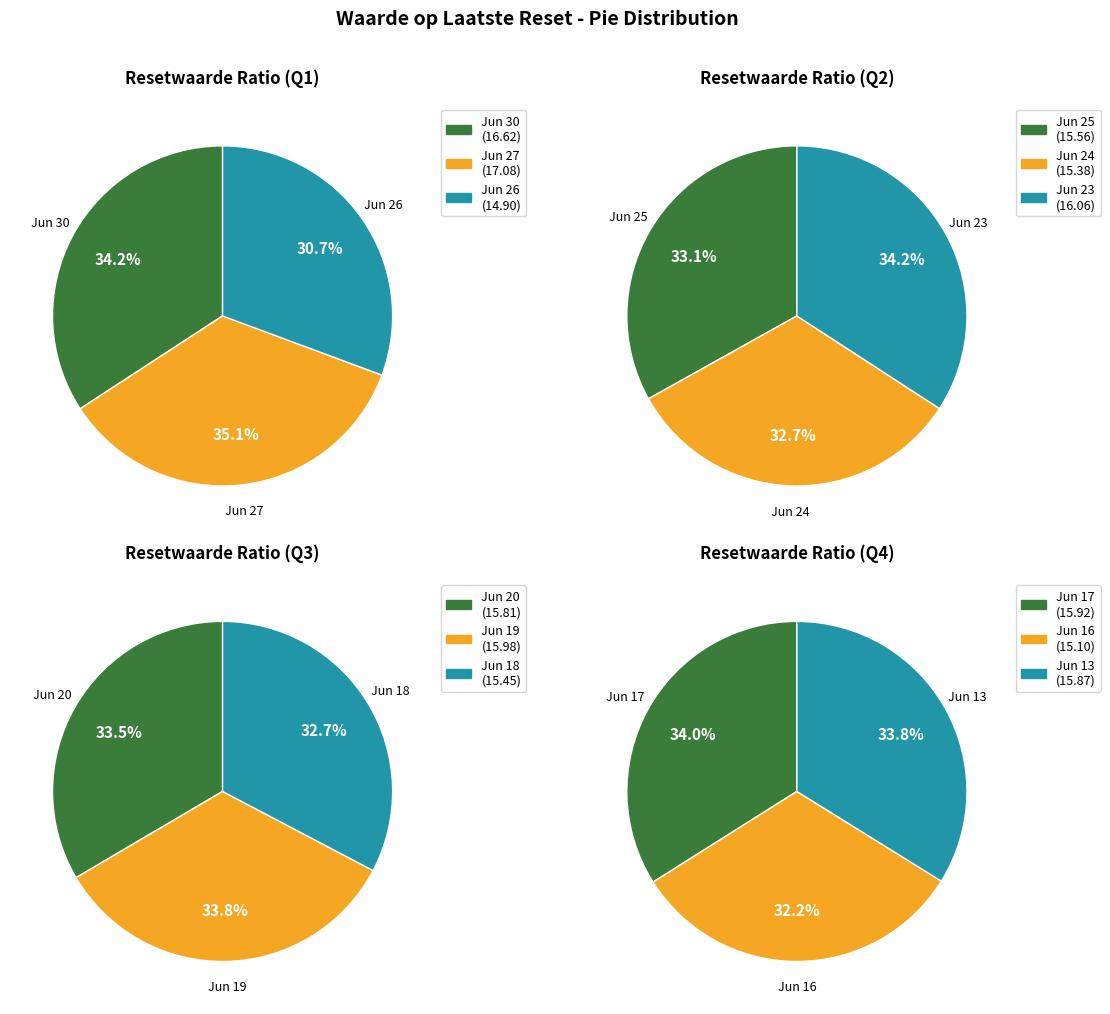

How many segments does this pie chart have?

12